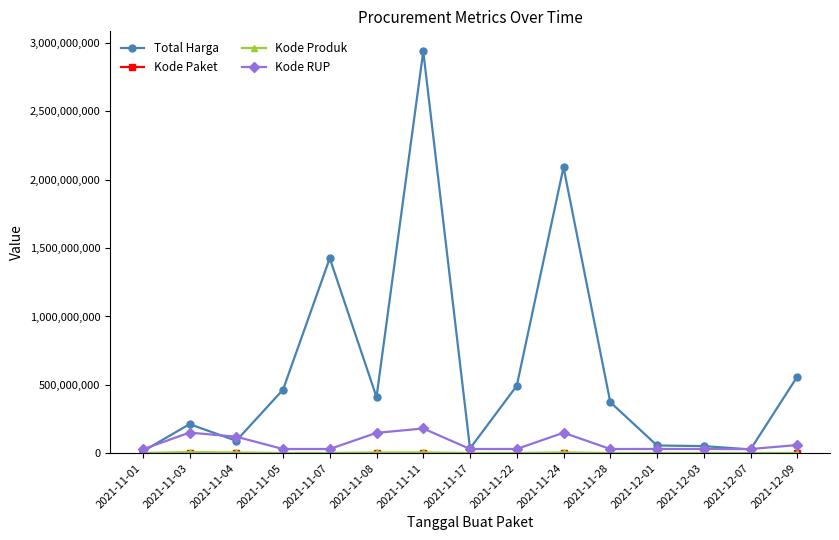

The value of Total Harga at 2021-11-24 is 834450901. True or false?

False